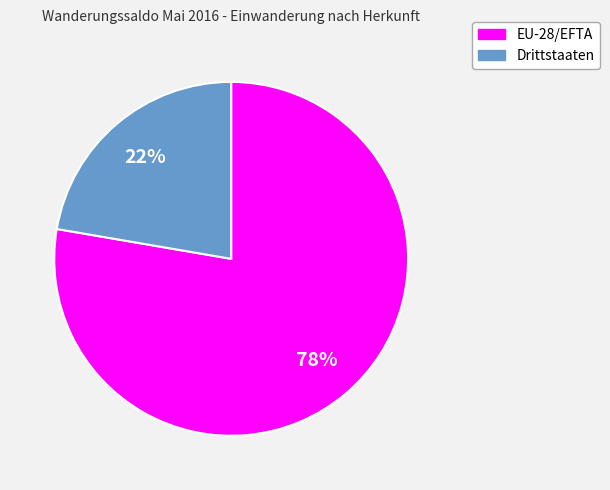

Rank the categories by value from lowest to highest.

Drittstaaten, EU-28/EFTA